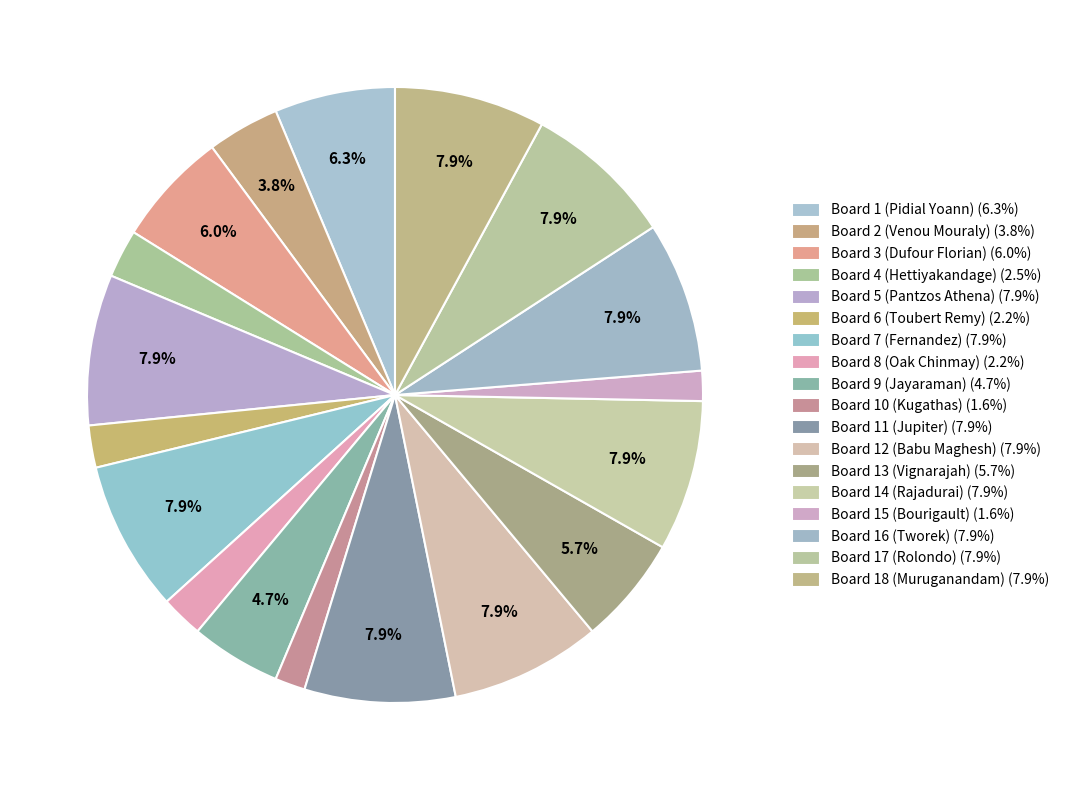

How many segments does this pie chart have?

18